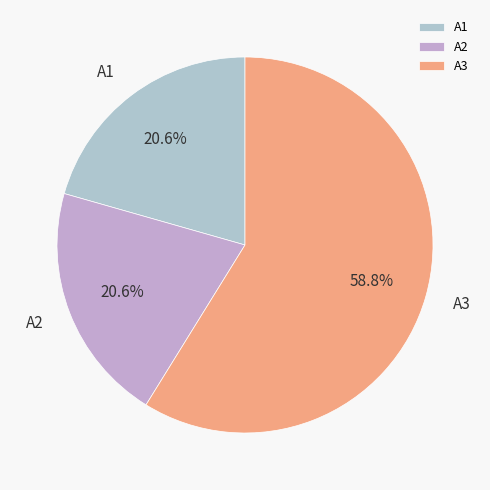

Does A2 account for over 50% of the chart?

No